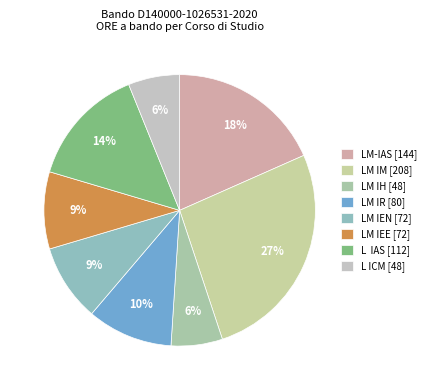

How many slices are in this pie chart?

8